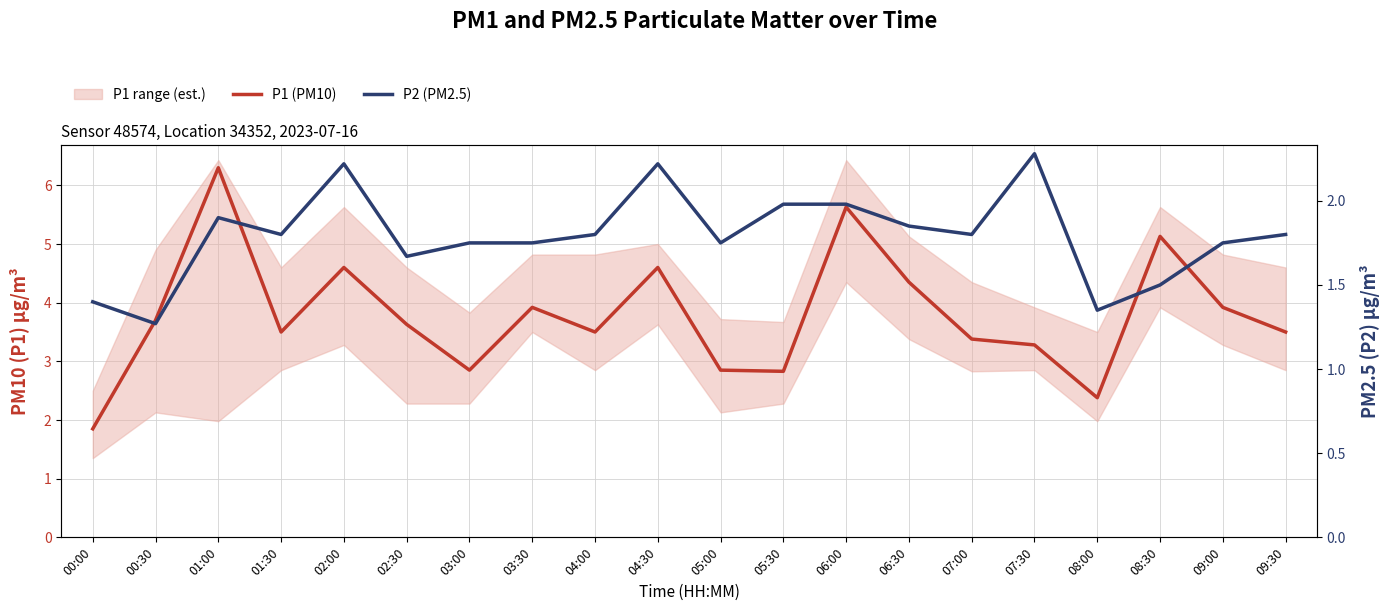

Which series has the largest range (max minus min)?

P1 (PM10)